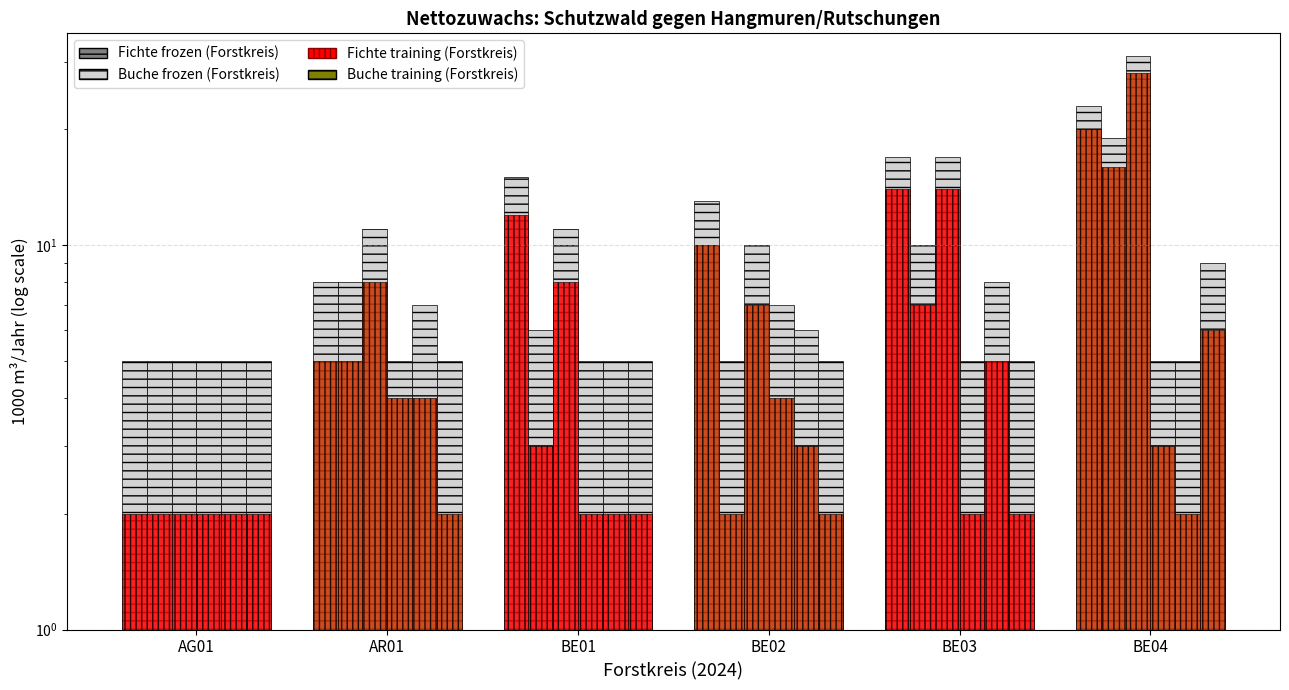

The Tanne series shows 3 at AR01. True or false?

False